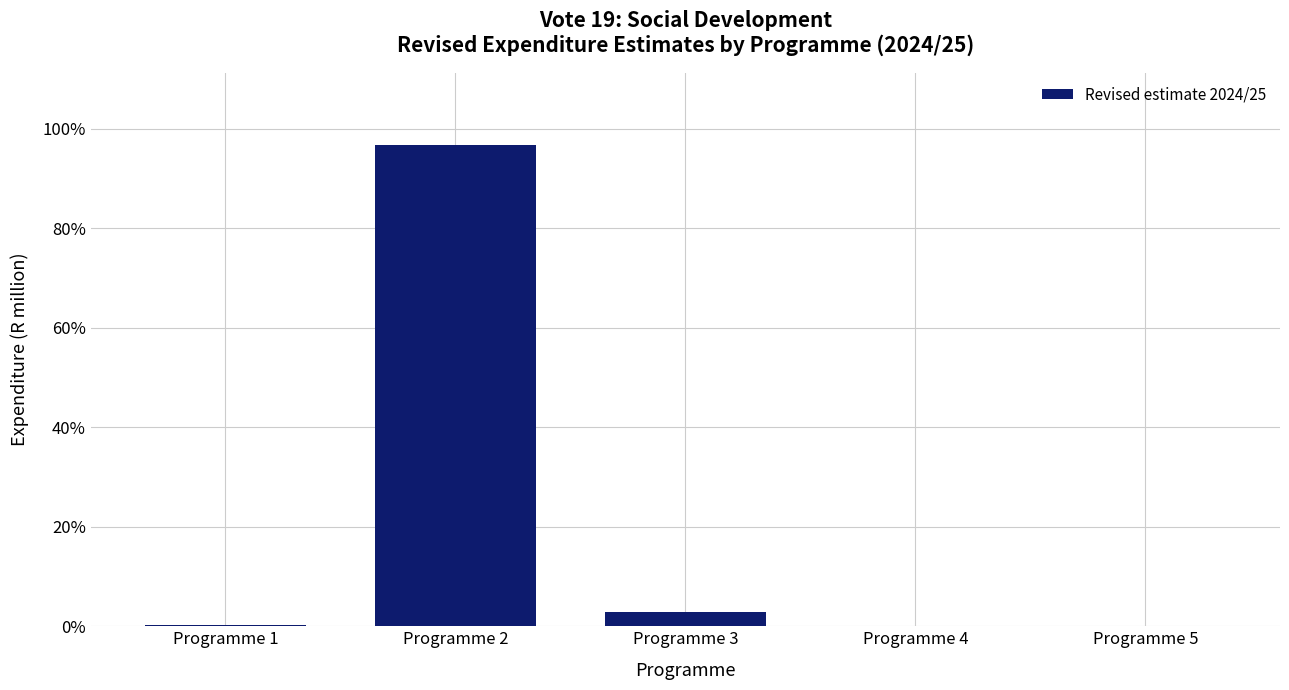

What is the sum of all values?

100.0